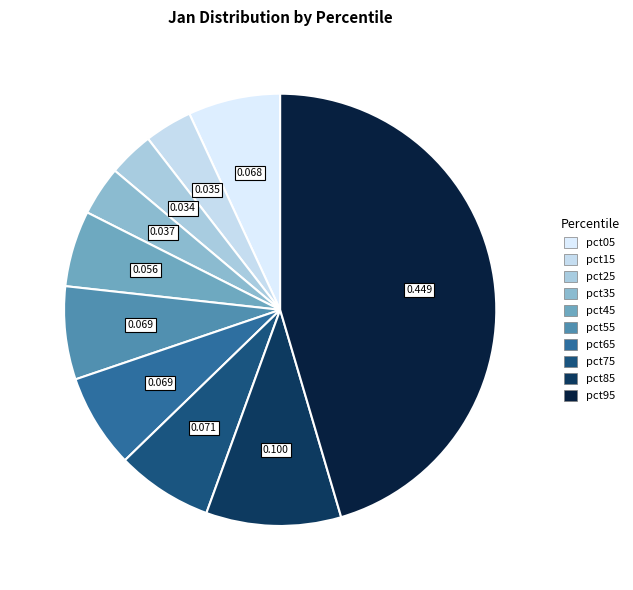

Combined, do pct55 and pct95 account for over 50%?

Yes